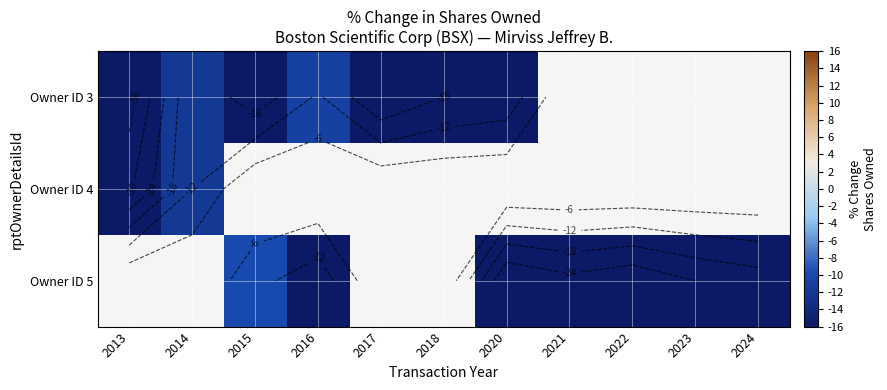

At how many categories does at least one series exceed -17?

4